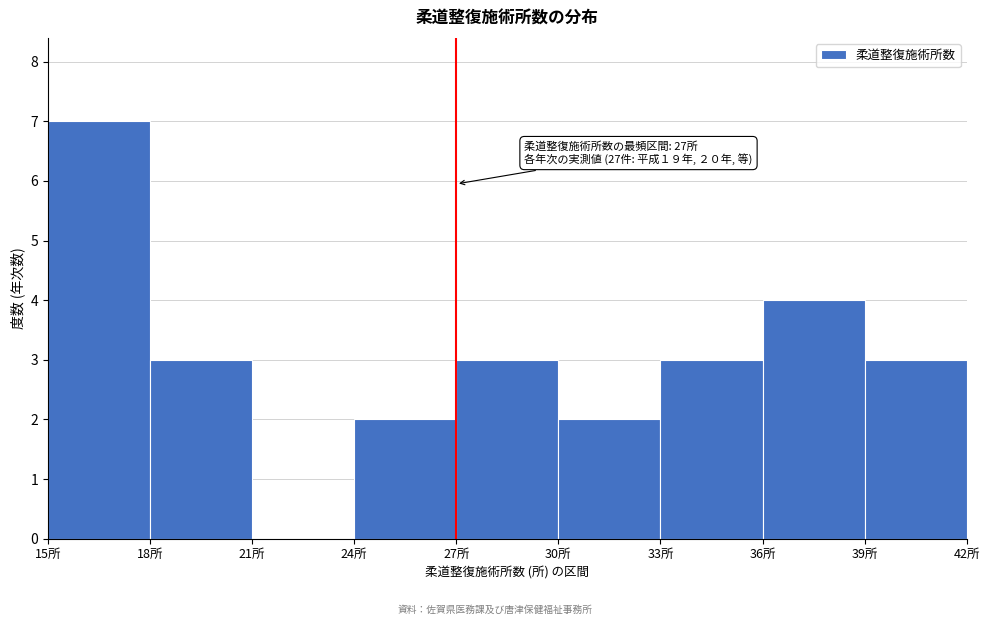

Over which range of the x-axis is the bar tallest?

15 to 18